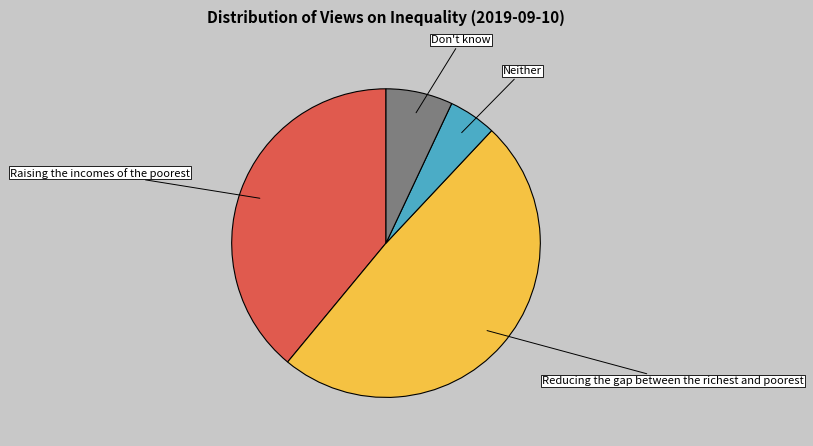

Does any single category account for the majority?

No